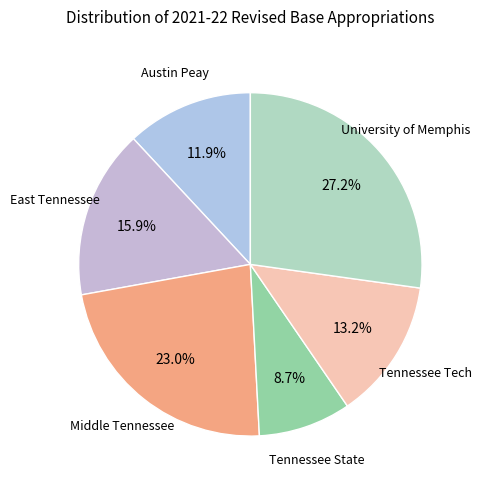

How many slices are in this pie chart?

6